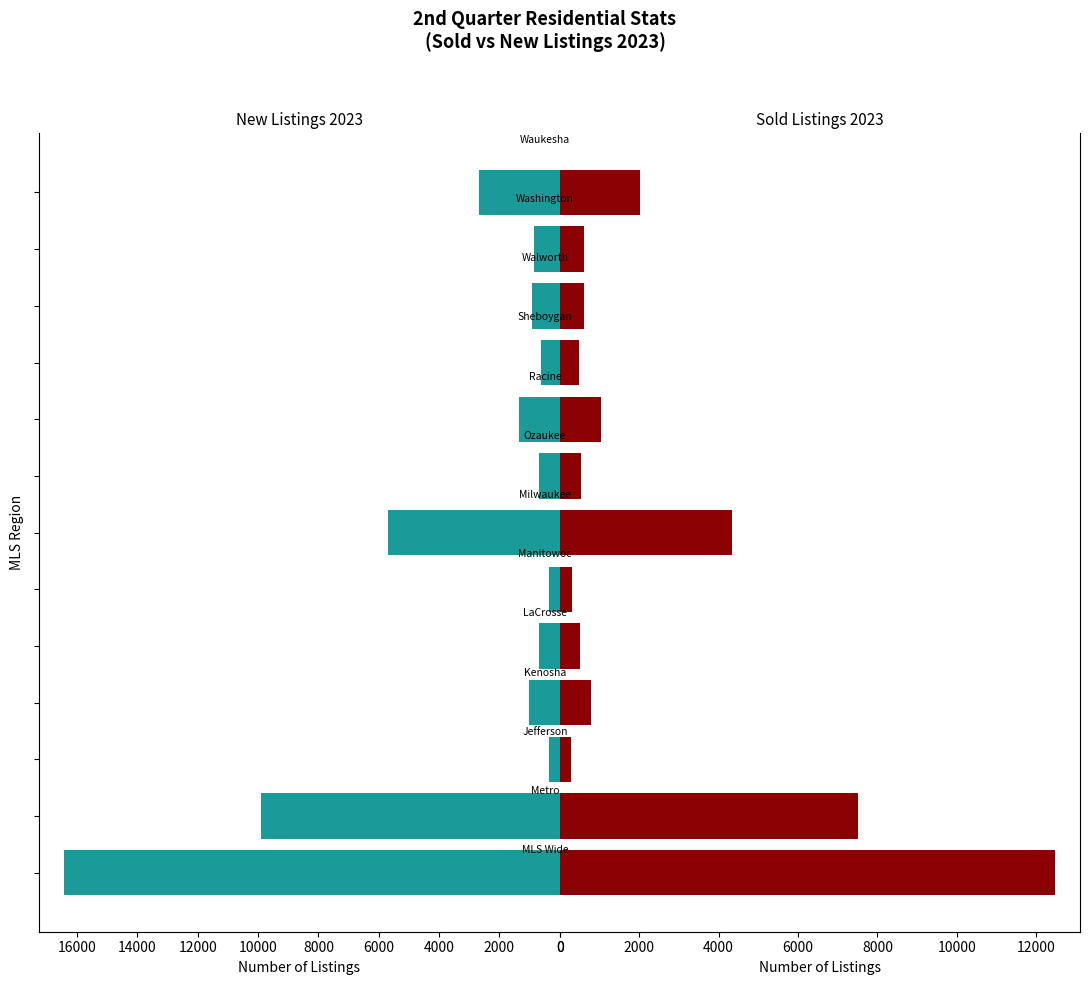

Rank the series by their maximum value, from highest to lowest.

New 23, Sold 23